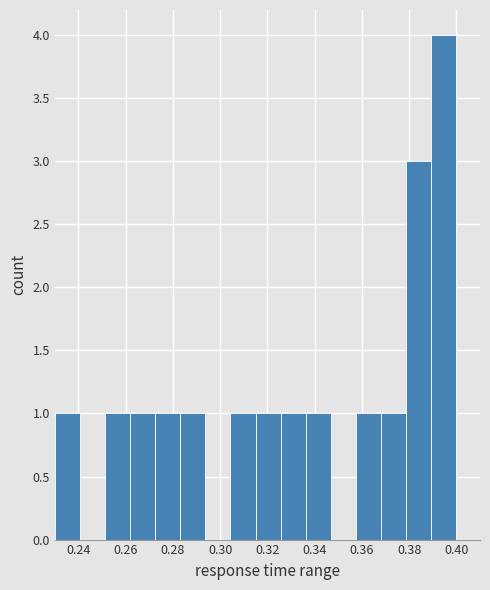

Reading left to right, transcribe this chart: for each bar, give the range it covers on the x-axis and its height. Neither the bar edges nor the heights are printed on the chart, so give them approximately, as read against the axes.

0.230 to 0.240: 1
0.240 to 0.252: 0
0.252 to 0.262: 1
0.262 to 0.272: 1
0.272 to 0.284: 1
0.284 to 0.294: 1
0.294 to 0.304: 0
0.304 to 0.316: 1
0.316 to 0.326: 1
0.326 to 0.336: 1
0.336 to 0.346: 1
0.346 to 0.358: 0
0.358 to 0.368: 1
0.368 to 0.378: 1
0.378 to 0.390: 3
0.390 to 0.400: 4